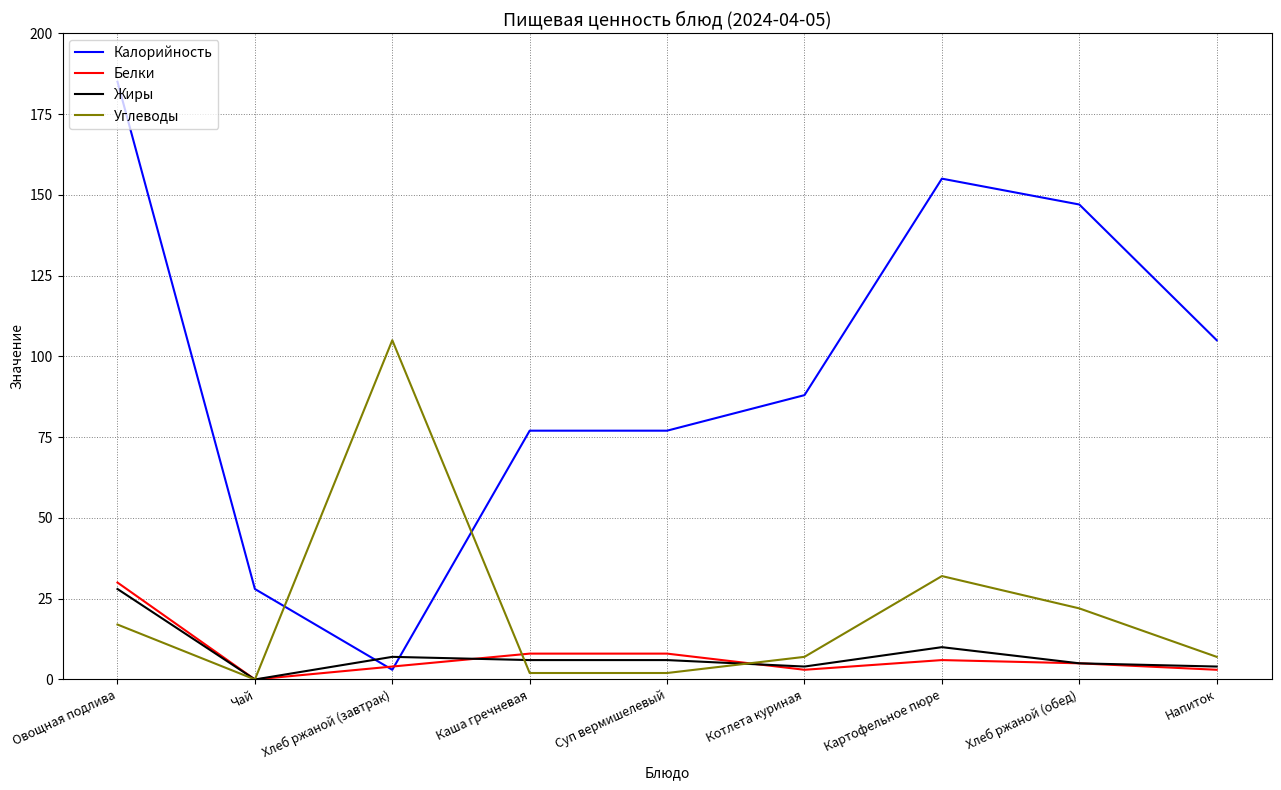

Which series ends up on top after the final intersection of Жиры and Калорийность?

Калорийность